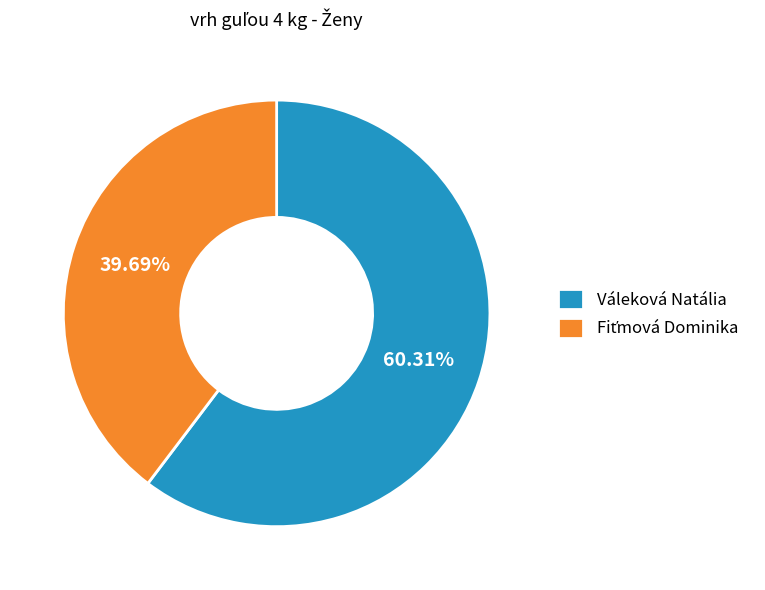

Which category accounts for the majority?

Váleková Natália